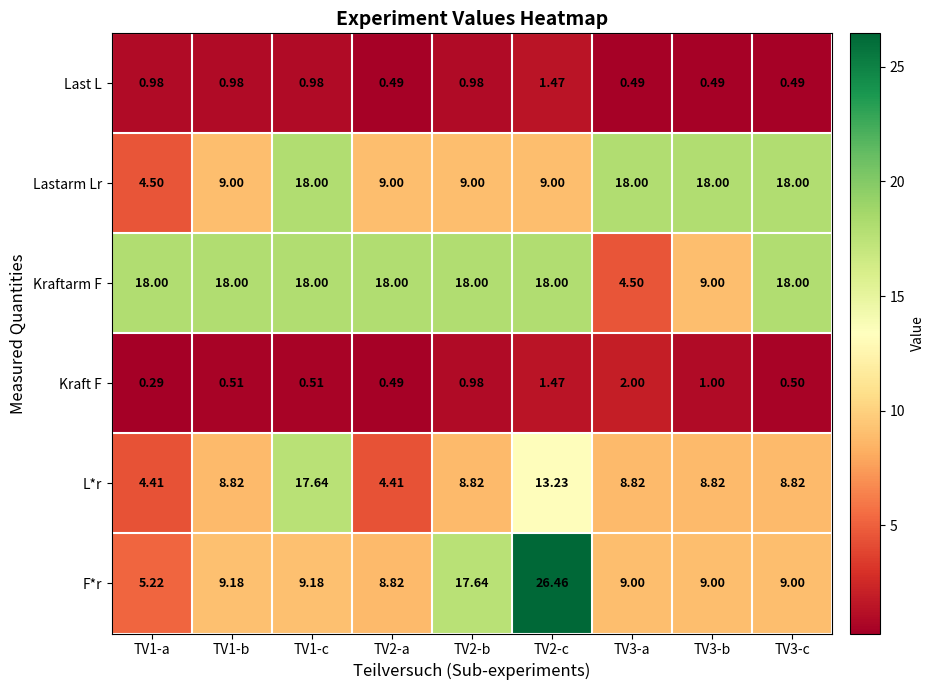

Which series changed the most between TV3-a and TV3-b?

Kraftarm F